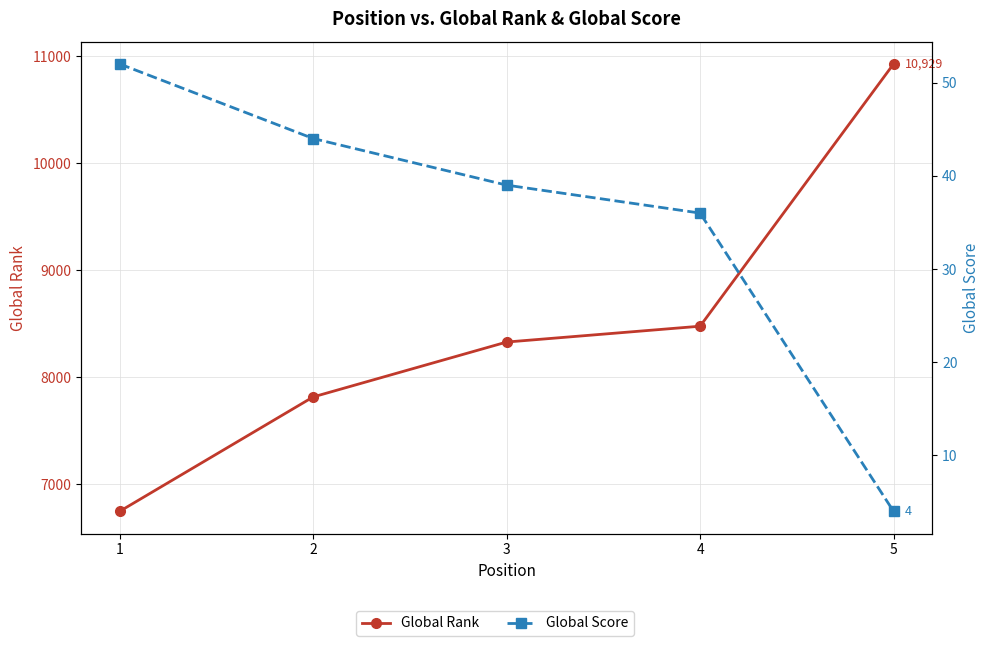

At how many categories does at least one series exceed 4142?

5